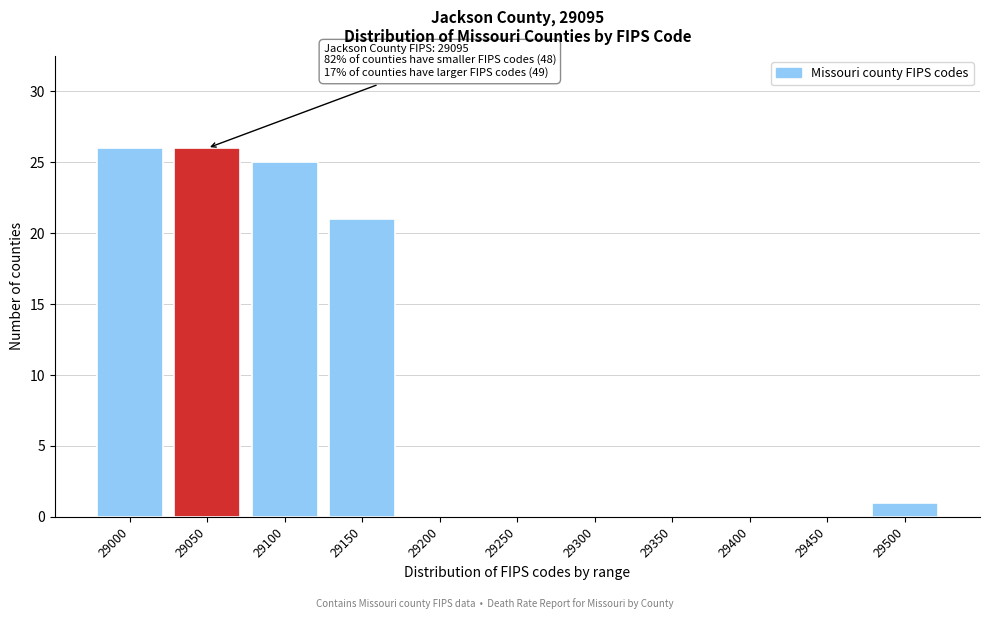

Reading left to right, what are all the values shown in this chart?

29000=26	29050=26	29100=25	29150=21	29200=0	29250=0	29300=0	29350=0	29400=0	29450=0	29500=1